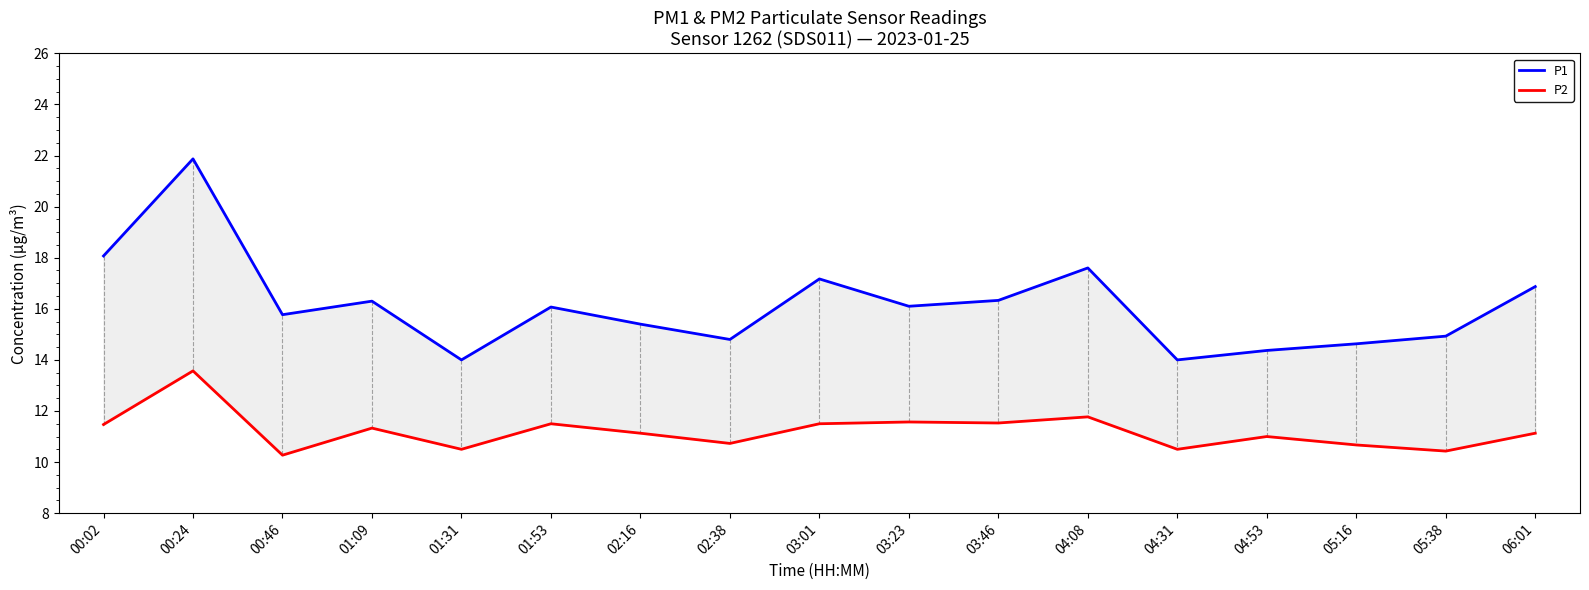

How many lines are shown in the chart?

2